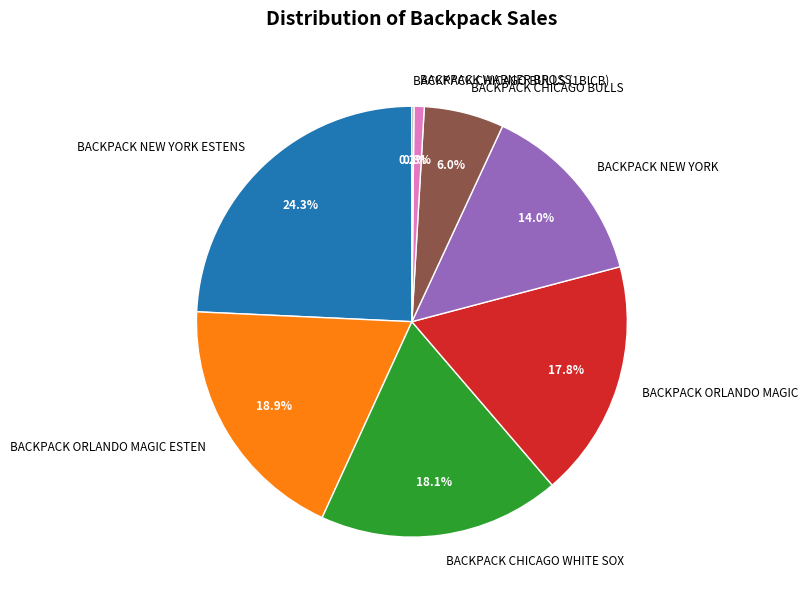

Does BACKPACK NEW YORK represent more than half of the total?

No